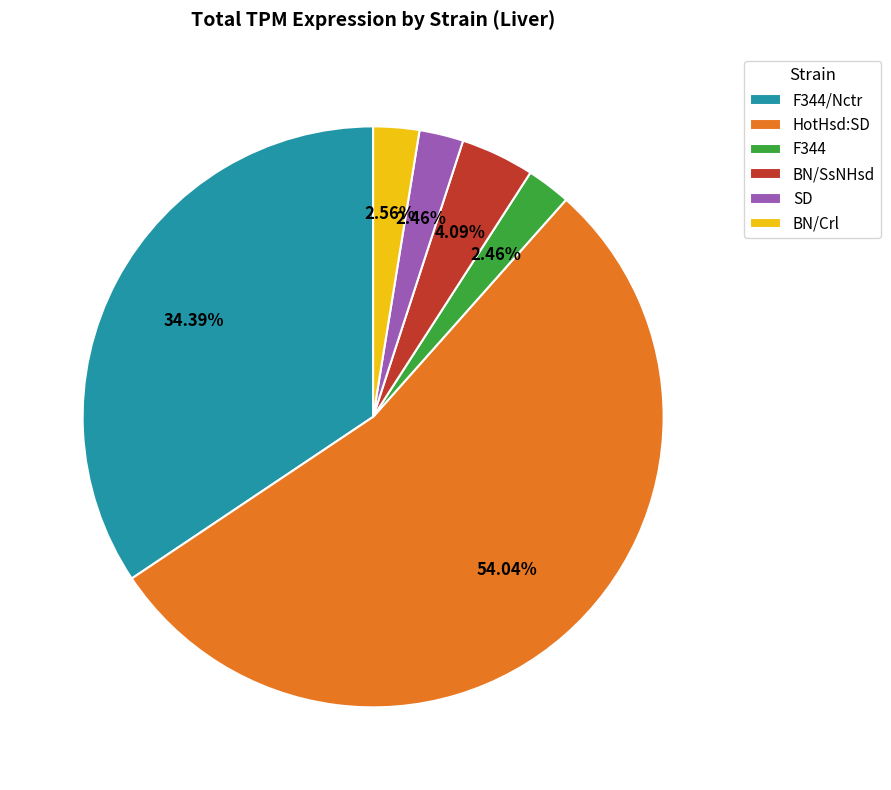

How many slices are in this pie chart?

6